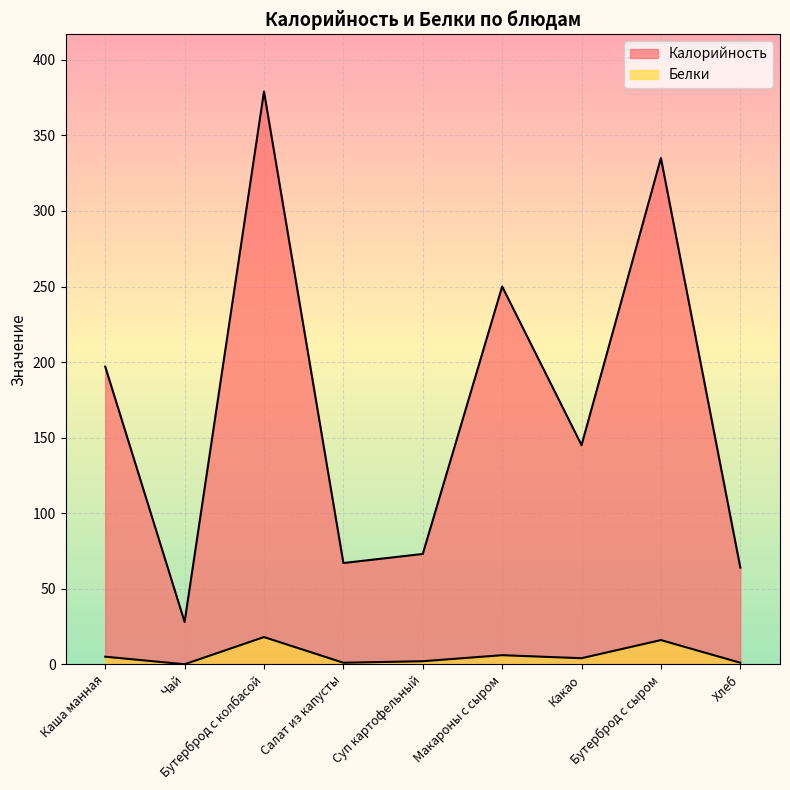

True or false: Белки has more than 2 interior local peaks.

True